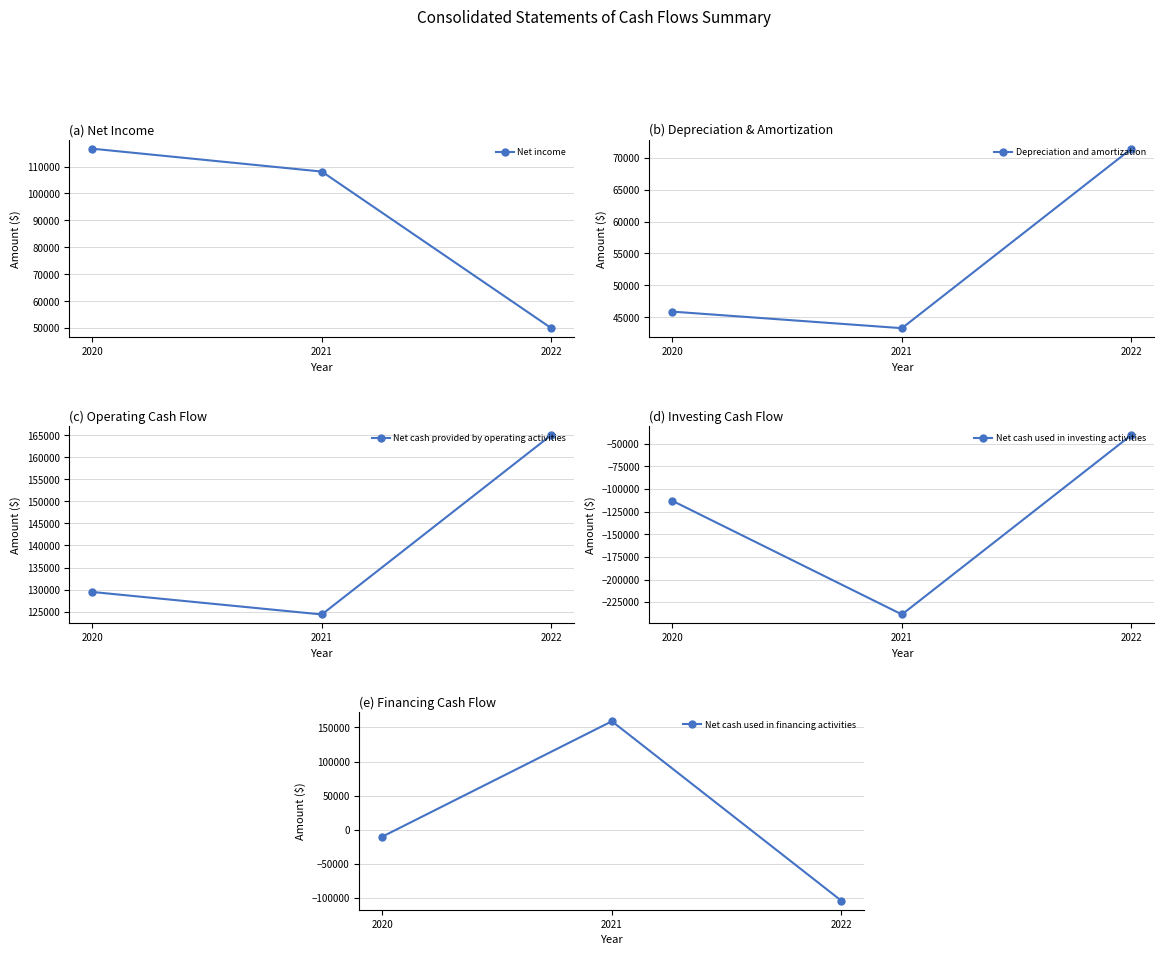

What is the difference between the maximum and minimum values in the Depreciation and amortization series?

28141